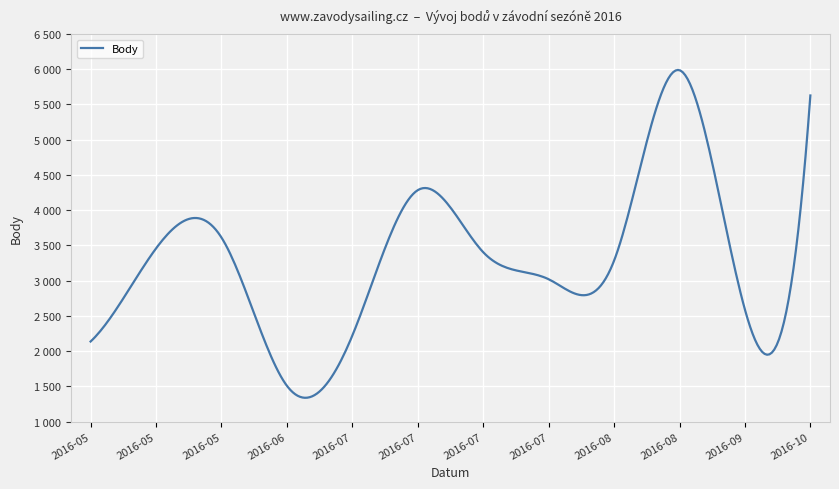

Is this an area chart (filled region under the line)?

No